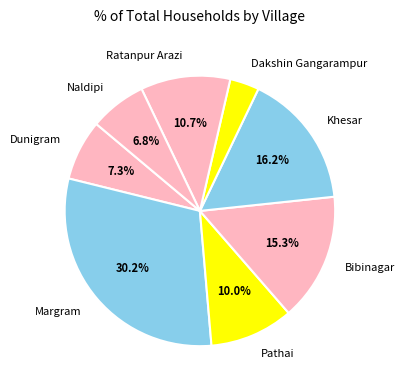

What is the ratio of the value at Pathai to the value at Dakshin Gangarampur?

2.9